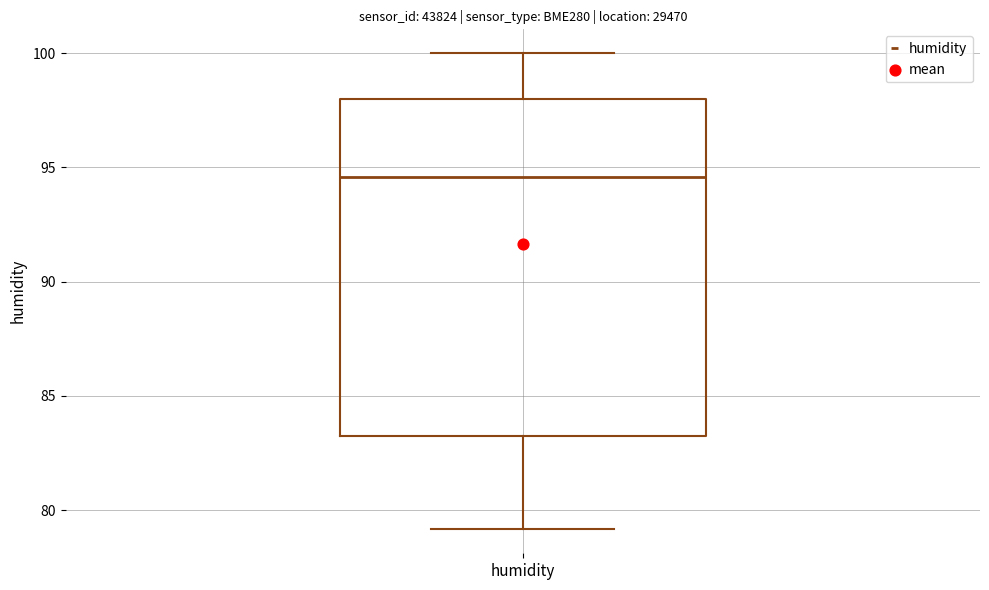

Where does the upper whisker of the box for humidity end on the y-axis? The values are not printed on the chart, so give them approximately, as read against the axis.

100.0